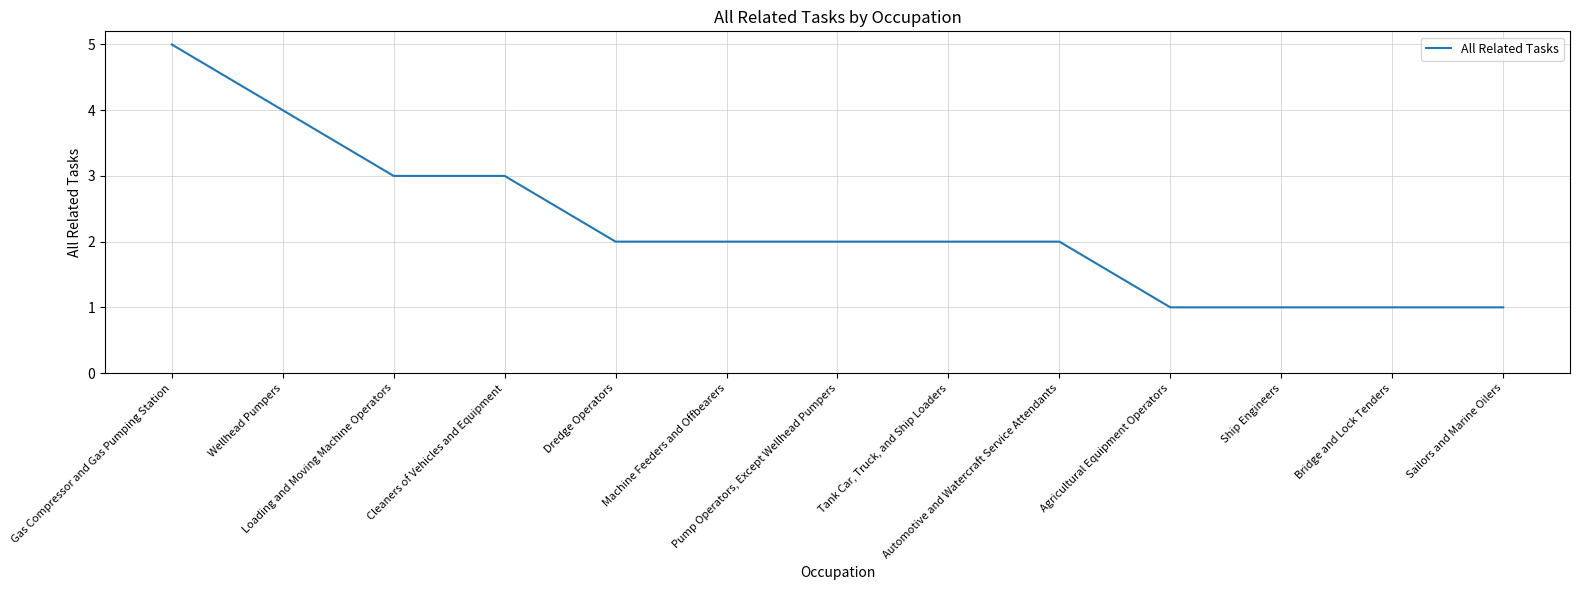

What is the greatest value displayed?

5